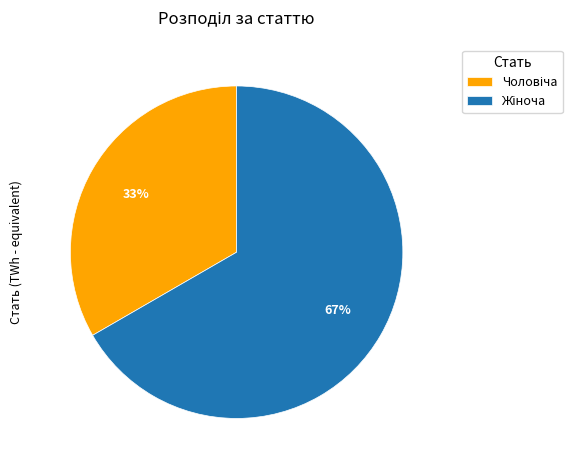

Is there any slice that represents more than half of the pie?

Yes